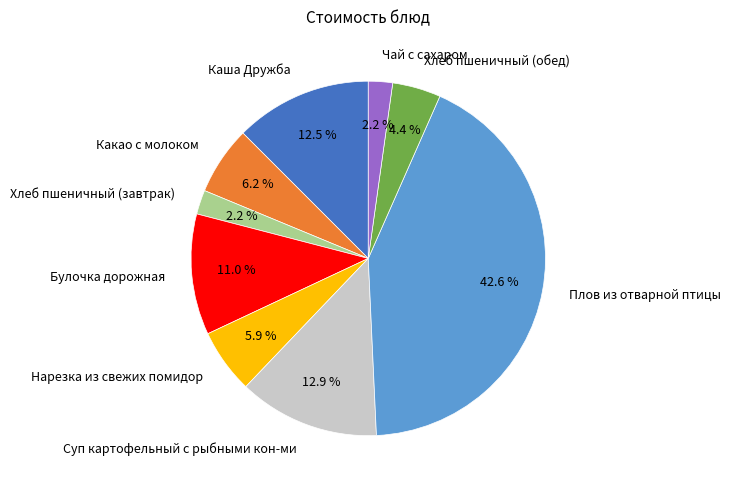

Is the sum of Хлеб пшеничный (завтрак) and Чай с сахаром greater than half?

No